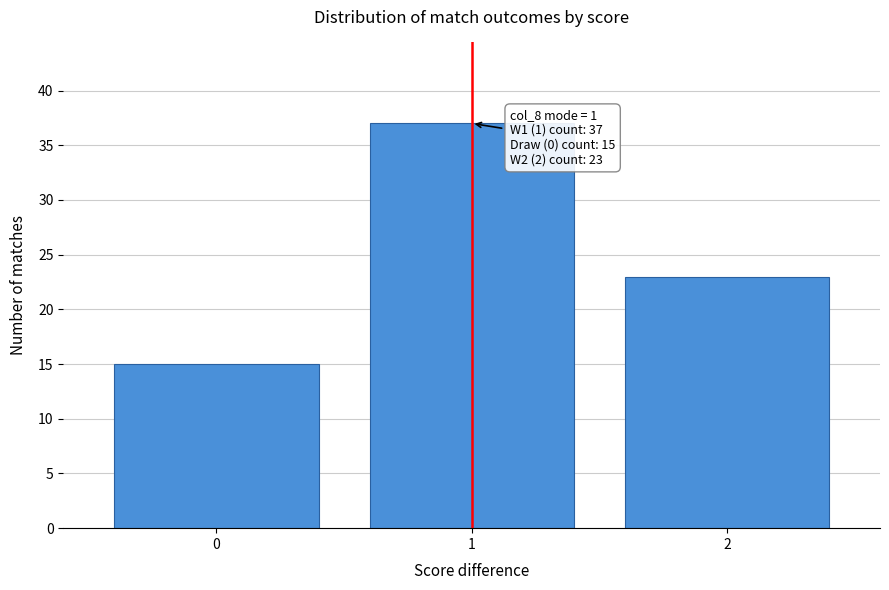

Reading right to left, extract all data points from this chart.

2=23	1=37	0=15